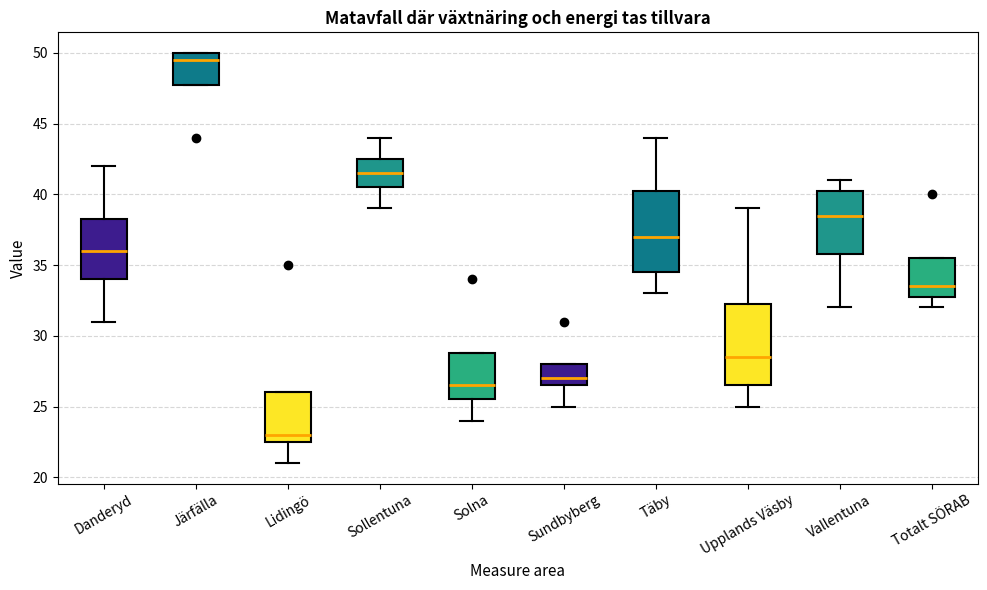

Reading left to right, read every box against the y-axis: the position of its median line, the range the box covers, and the ends of its whiskers. The values are not printed on the chart, so give them approximately, as read against the axis.

Danderyd: median 36.0, box 34.0 to 38.5, whiskers 31.0 to 42.0
Järfälla: median 49.5, box 48.0 to 50.0, whiskers 48.0 to 50.0
Lidingö: median 23.0, box 22.5 to 26.0, whiskers 21.0 to 26.0
Sollentuna: median 41.5, box 40.5 to 42.5, whiskers 39.0 to 44.0
Solna: median 26.5, box 25.5 to 29.0, whiskers 24.0 to 29.0
Sundbyberg: median 27.0, box 26.5 to 28.0, whiskers 25.0 to 28.0
Täby: median 37.0, box 34.5 to 40.5, whiskers 33.0 to 44.0
Upplands Väsby: median 28.5, box 26.5 to 32.5, whiskers 25.0 to 39.0
Vallentuna: median 38.5, box 36.0 to 40.5, whiskers 32.0 to 41.0
Totalt SÖRAB: median 33.5, box 33.0 to 35.5, whiskers 32.0 to 35.5